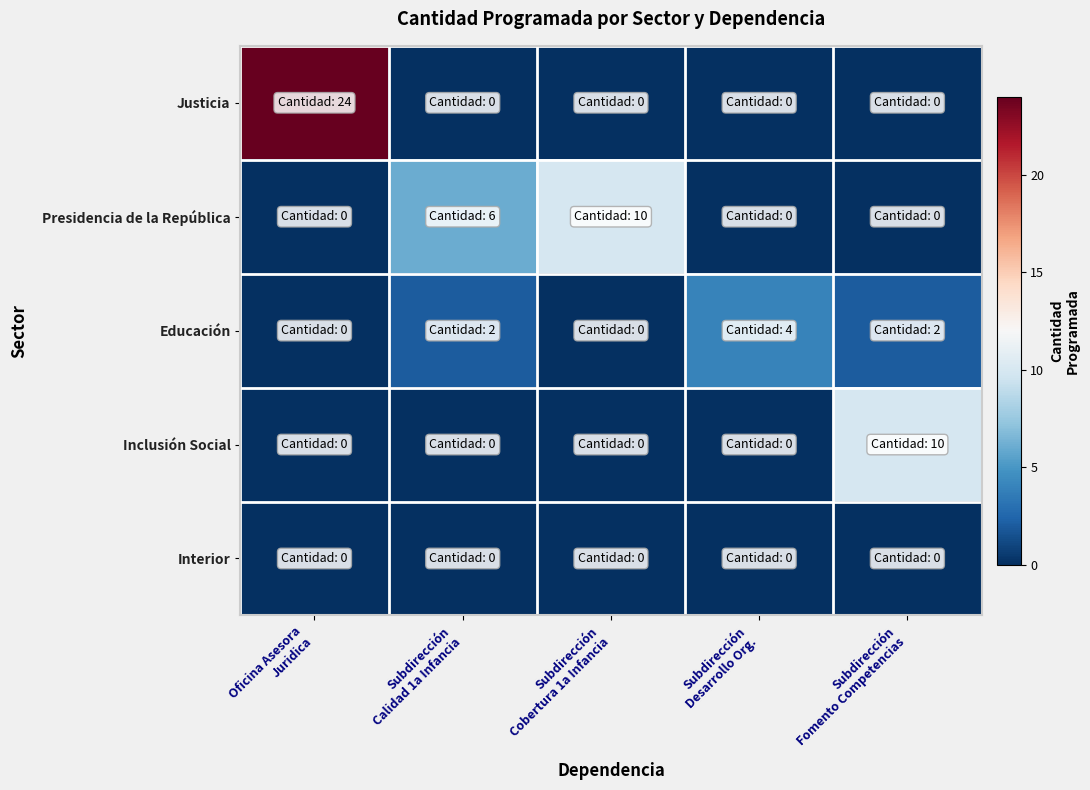

Between Subdirección
Desarrollo Org. and Oficina Asesora
Juridica, which is larger?

Oficina Asesora
Juridica